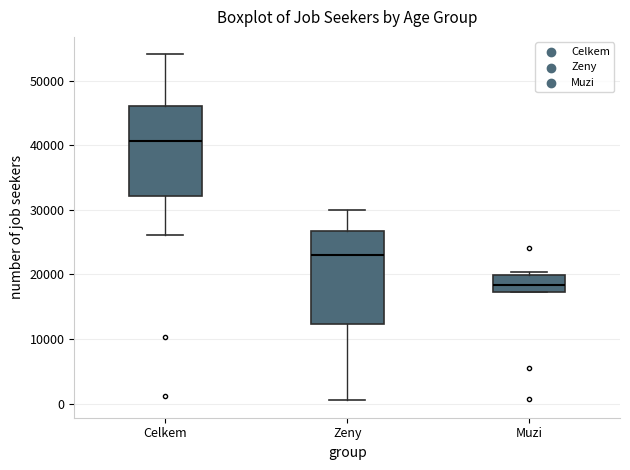

Where is the lower edge of the box for Muzi on the y-axis? The values are not printed on the chart, so give them approximately, as read against the axis.

17000